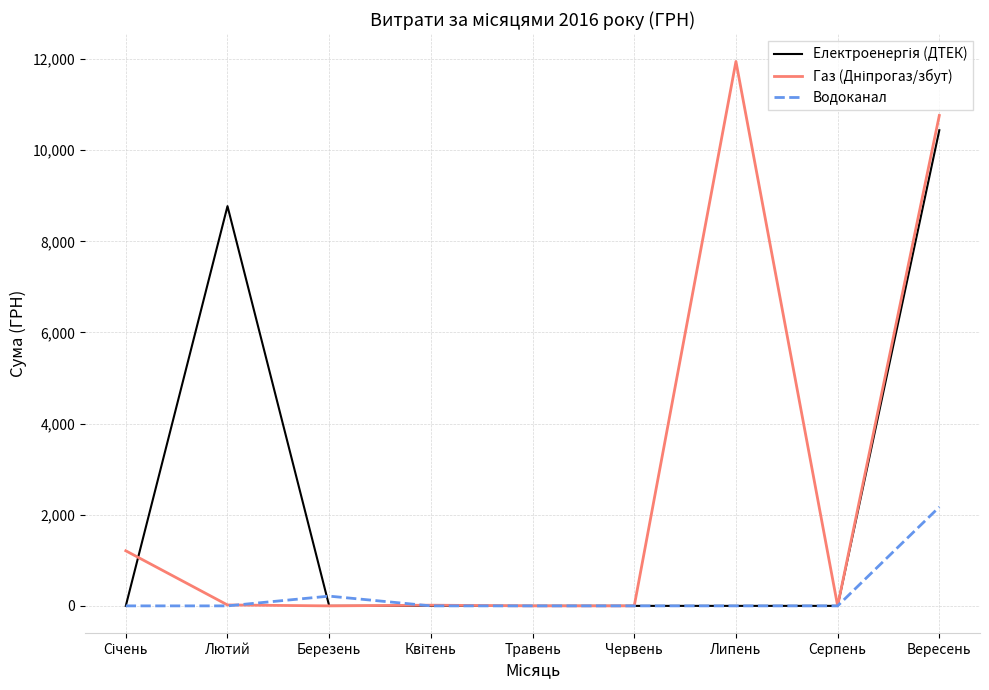

What is the difference between the highest and lowest values at Липень?

11948.0